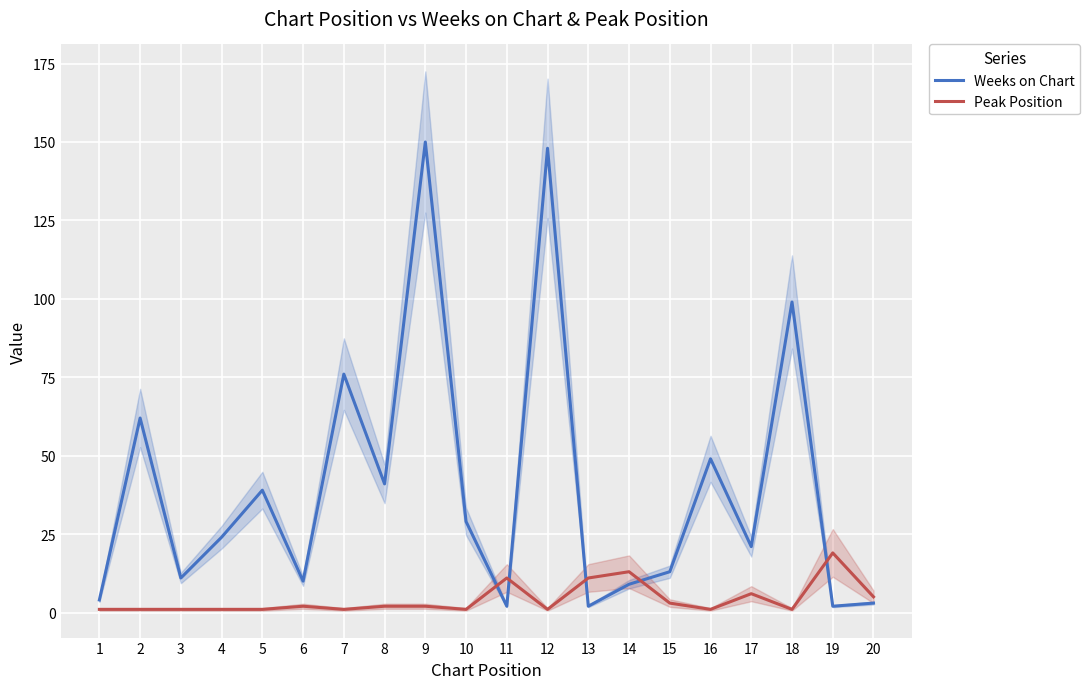

What are all the series names shown in the legend?

Weeks on Chart, Peak Position